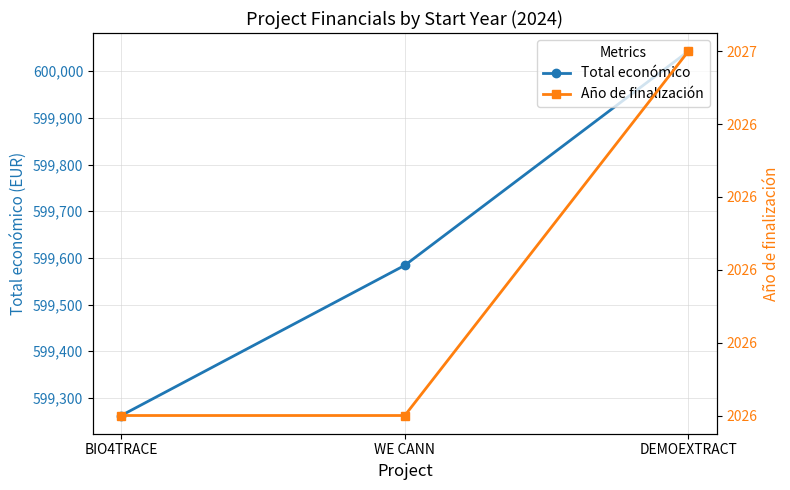

At which label does Total económico reach its peak?

DEMOEXTRACT